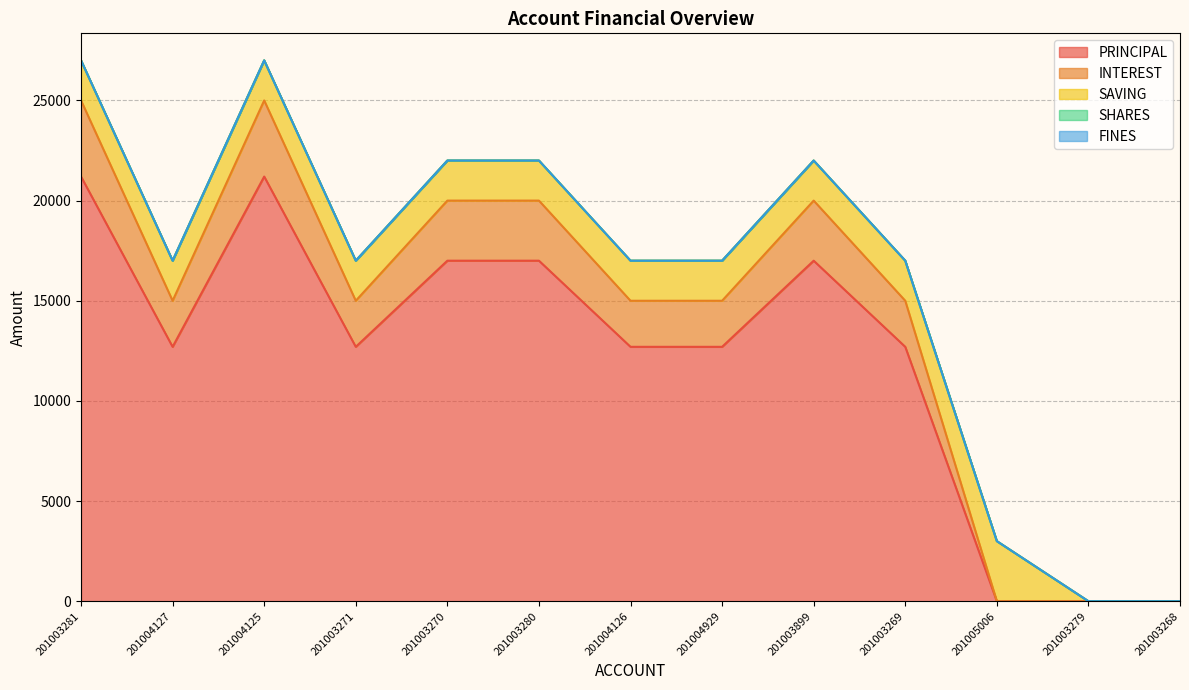

What are all the series names shown in the legend?

PRINCIPAL, INTEREST, SAVING, SHARES, FINES